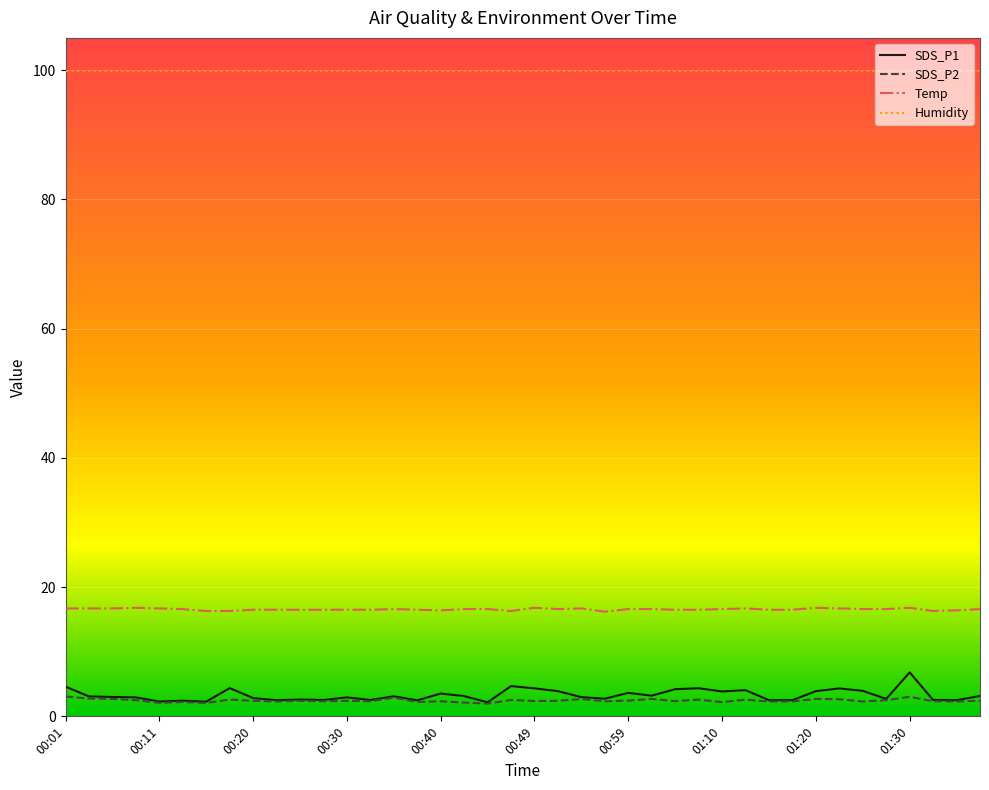

Which series has the largest total across all categories?

Humidity